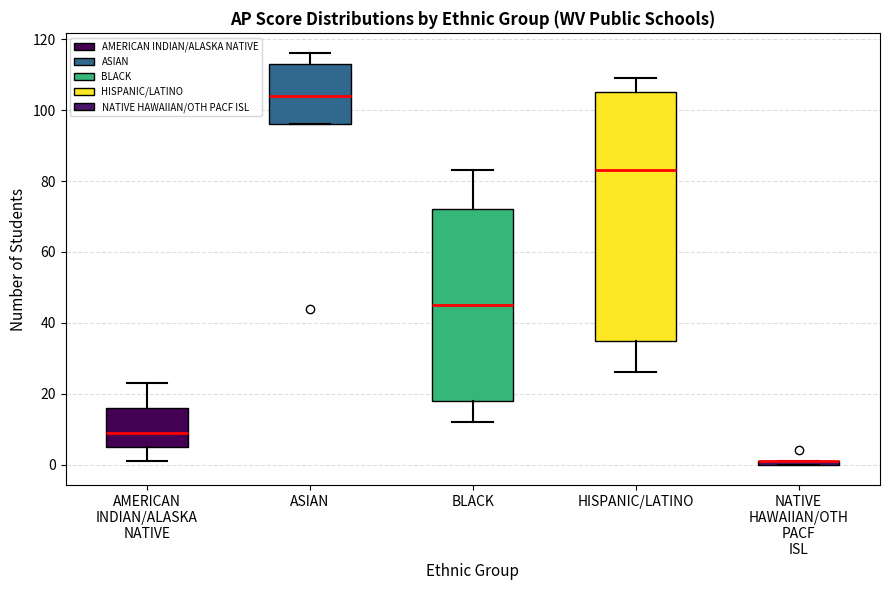

Where is the upper edge of the box for ASIAN on the y-axis? The values are not printed on the chart, so give them approximately, as read against the axis.

114